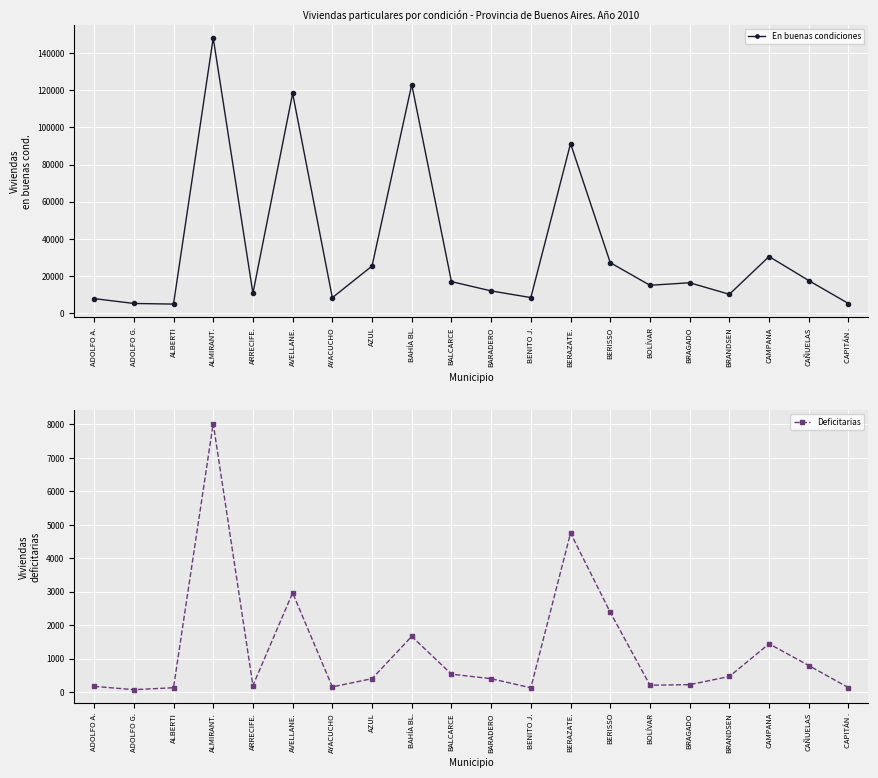

Rank the series at AZUL from lowest to highest value.

Deficitarias, En buenas condiciones